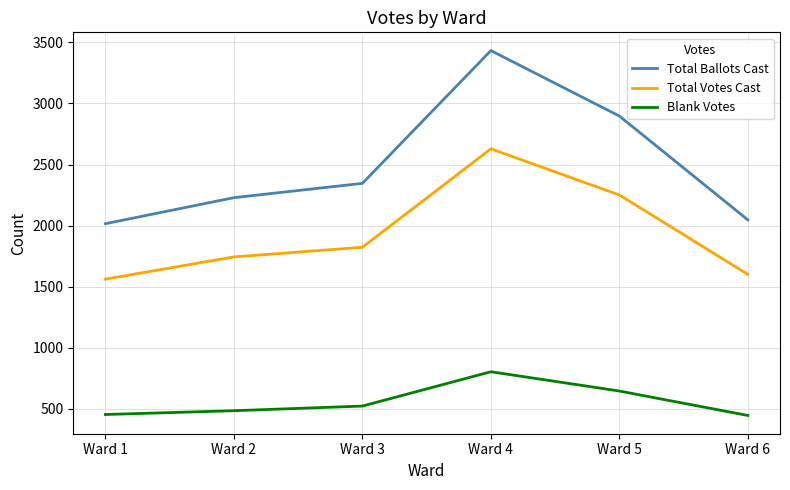

True or false: Total Ballots Cast and Blank Votes intersect in this chart.

False